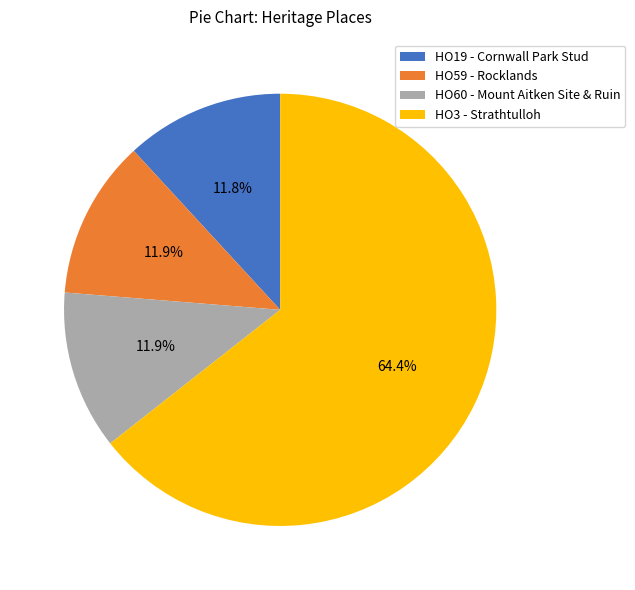

What is the largest slice in the pie chart?

HO3 - Strathtulloh